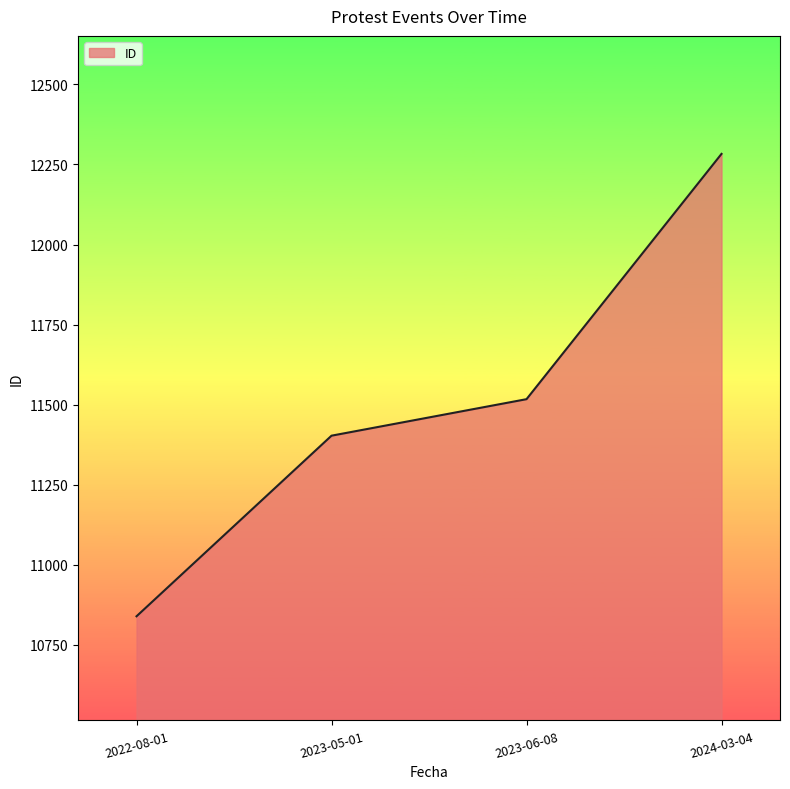

Which label corresponds to the smallest value in the chart?

2022-08-01